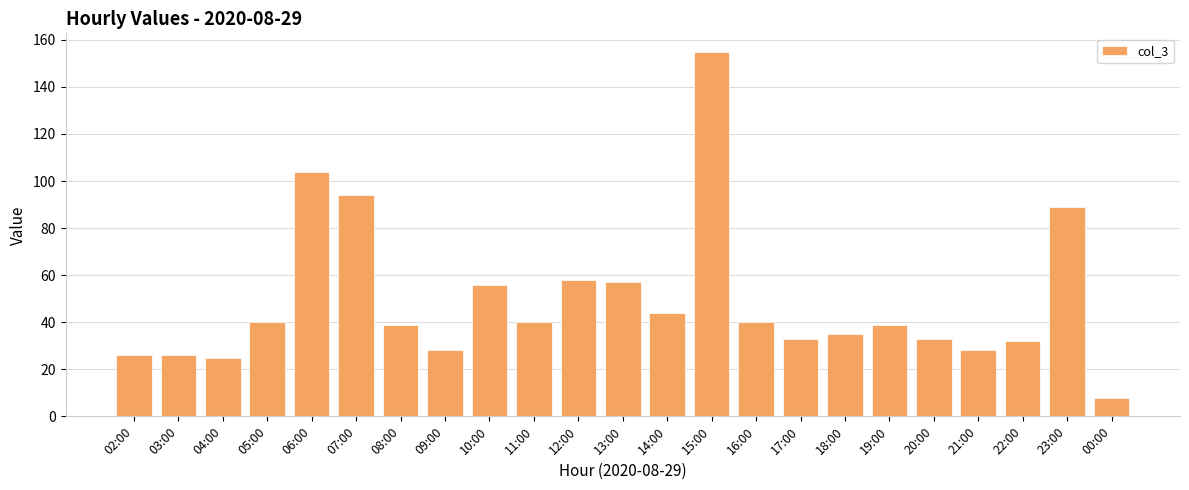

What is the label of the 7th bar from the left?

08:00